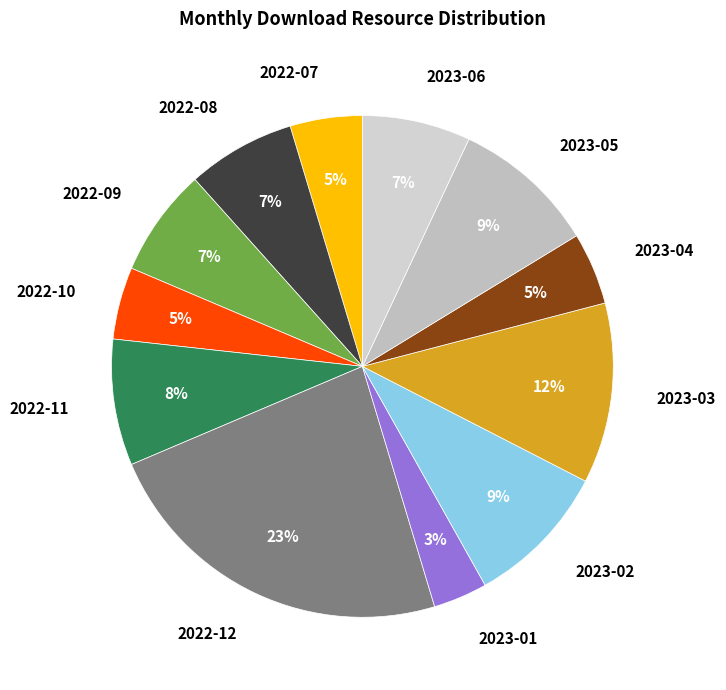

Which slice is the smallest?

2023-01